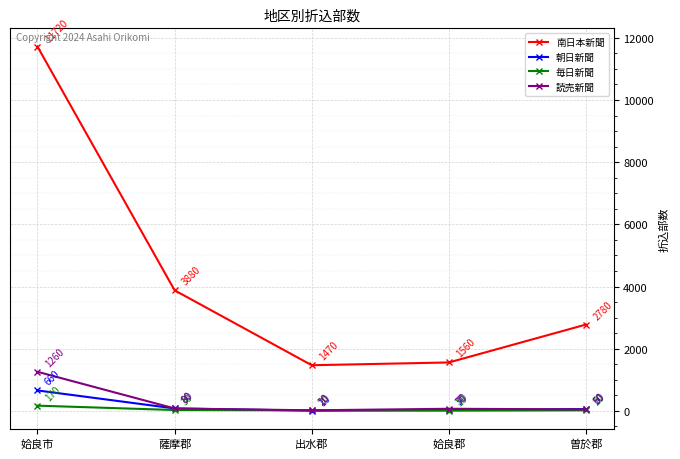

Which series has the largest range (max minus min)?

南日本新聞